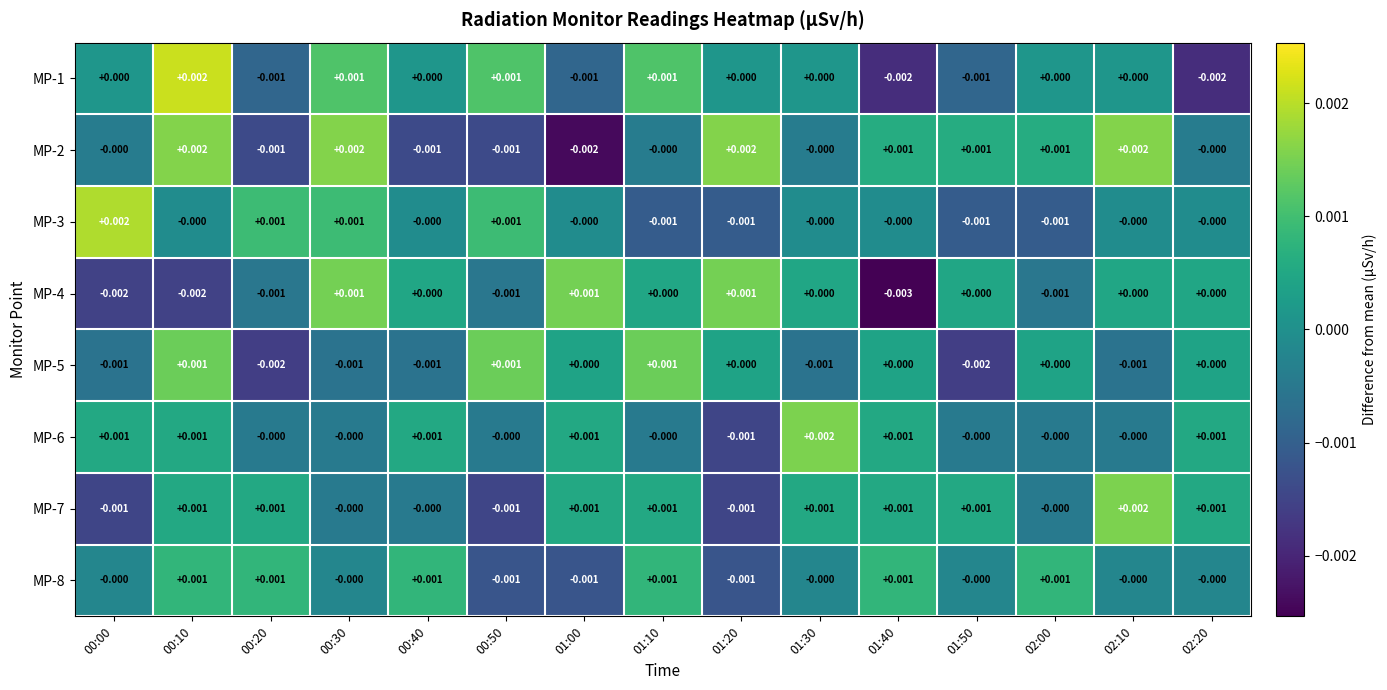

Reading left to right, what are all the values shown in this chart?

MP-1: 00:00=0.0	00:10=0.0	00:20=-0.0	00:30=0.0	00:40=0.0	00:50=0.0	01:00=-0.0	01:10=0.0	01:20=0.0	01:30=0.0	01:40=-0.0	01:50=-0.0	02:00=0.0	02:10=0.0	02:20=-0.0
MP-2: 00:00=-0.0	00:10=0.0	00:20=-0.0	00:30=0.0	00:40=-0.0	00:50=-0.0	01:00=-0.0	01:10=-0.0	01:20=0.0	01:30=-0.0	01:40=0.0	01:50=0.0	02:00=0.0	02:10=0.0	02:20=-0.0
MP-3: 00:00=0.0	00:10=-0.0	00:20=0.0	00:30=0.0	00:40=-0.0	00:50=0.0	01:00=-0.0	01:10=-0.0	01:20=-0.0	01:30=-0.0	01:40=-0.0	01:50=-0.0	02:00=-0.0	02:10=-0.0	02:20=-0.0
MP-4: 00:00=-0.0	00:10=-0.0	00:20=-0.0	00:30=0.0	00:40=0.0	00:50=-0.0	01:00=0.0	01:10=0.0	01:20=0.0	01:30=0.0	01:40=-0.0	01:50=0.0	02:00=-0.0	02:10=0.0	02:20=0.0
MP-5: 00:00=-0.0	00:10=0.0	00:20=-0.0	00:30=-0.0	00:40=-0.0	00:50=0.0	01:00=0.0	01:10=0.0	01:20=0.0	01:30=-0.0	01:40=0.0	01:50=-0.0	02:00=0.0	02:10=-0.0	02:20=0.0
MP-6: 00:00=0.0	00:10=0.0	00:20=-0.0	00:30=-0.0	00:40=0.0	00:50=-0.0	01:00=0.0	01:10=-0.0	01:20=-0.0	01:30=0.0	01:40=0.0	01:50=-0.0	02:00=-0.0	02:10=-0.0	02:20=0.0
MP-7: 00:00=-0.0	00:10=0.0	00:20=0.0	00:30=-0.0	00:40=-0.0	00:50=-0.0	01:00=0.0	01:10=0.0	01:20=-0.0	01:30=0.0	01:40=0.0	01:50=0.0	02:00=-0.0	02:10=0.0	02:20=0.0
MP-8: 00:00=-0.0	00:10=0.0	00:20=0.0	00:30=-0.0	00:40=0.0	00:50=-0.0	01:00=-0.0	01:10=0.0	01:20=-0.0	01:30=-0.0	01:40=0.0	01:50=-0.0	02:00=0.0	02:10=-0.0	02:20=-0.0